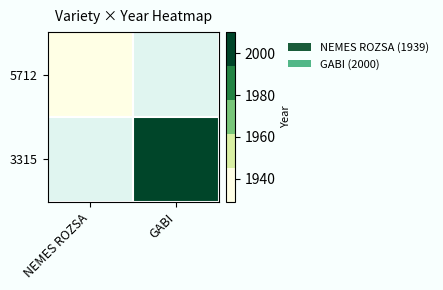

Read the 3315 value at GABI.

2000.0